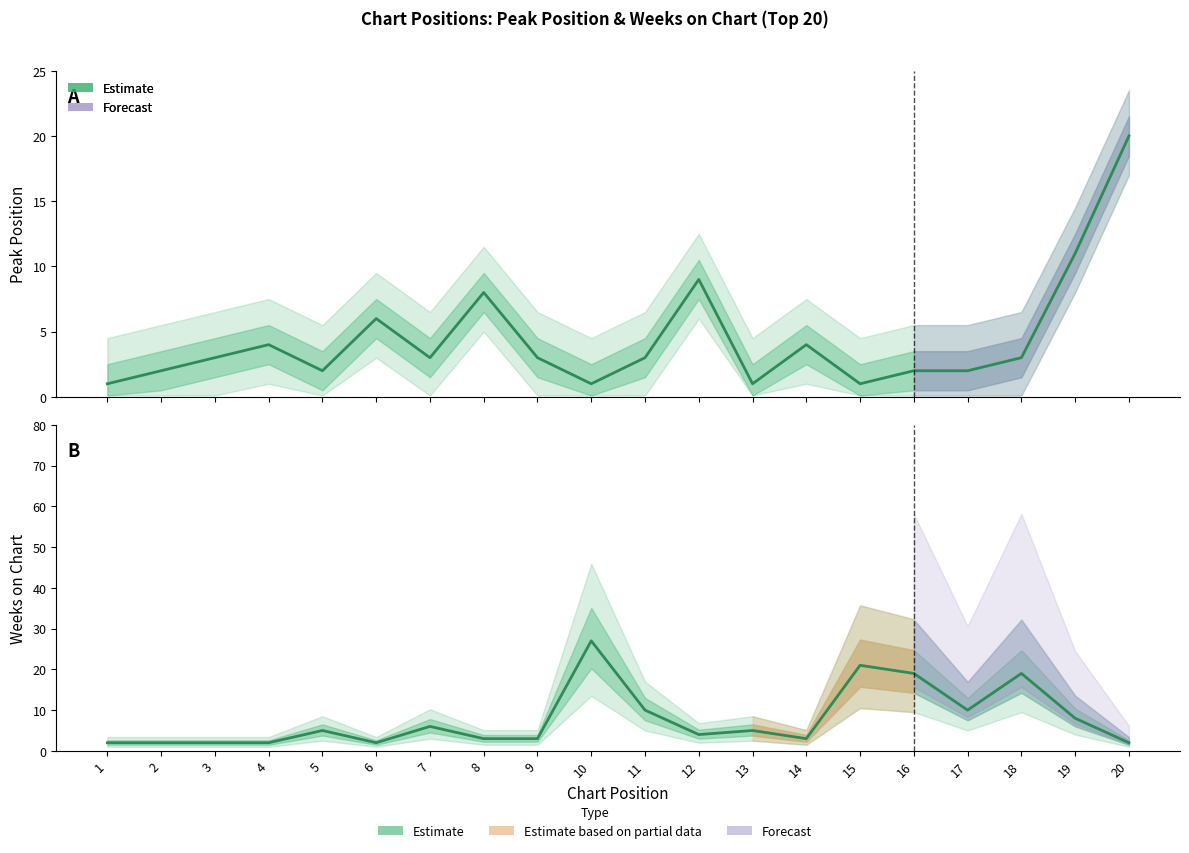

Between which two adjacent categories do Weeks on Chart and Peak Position first intersect?

4 and 5